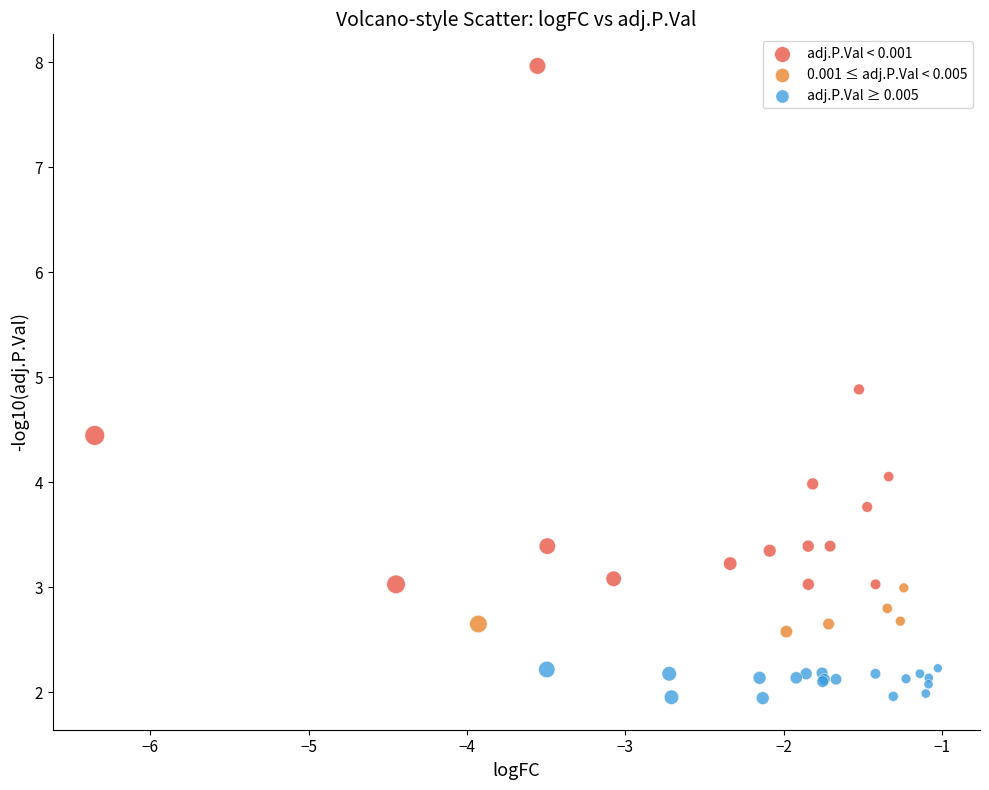

Which series contains the highest Y value?

adj.P.Val < 0.001